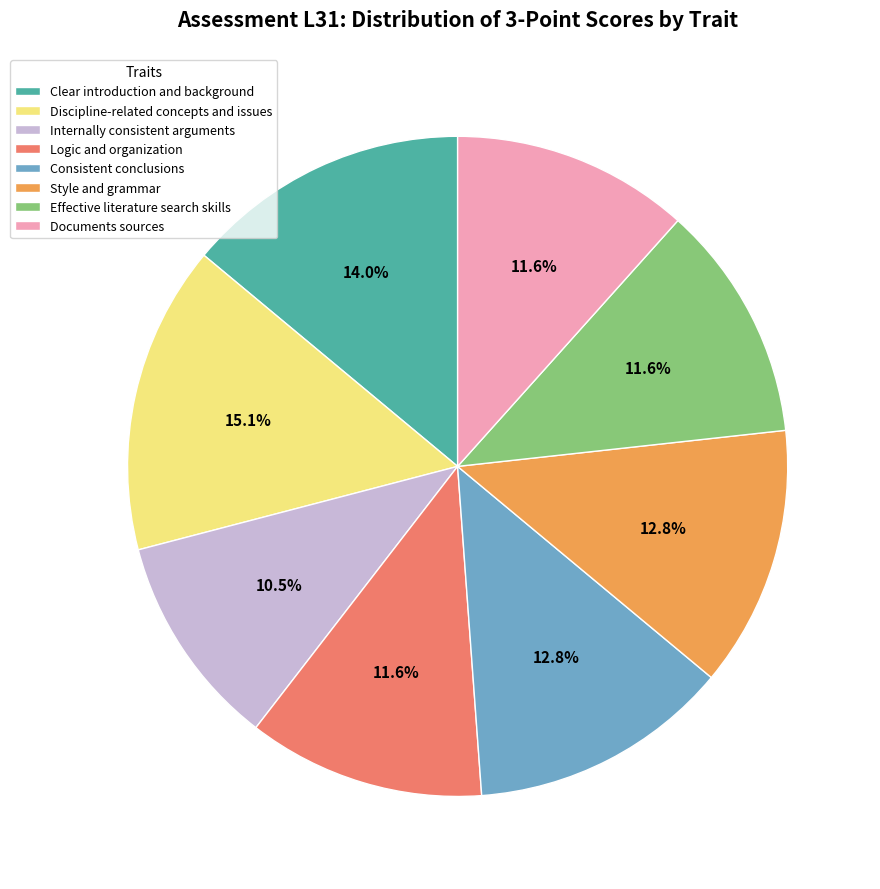

Which has a higher value, Clear introduction and background or Internally consistent arguments?

Clear introduction and background